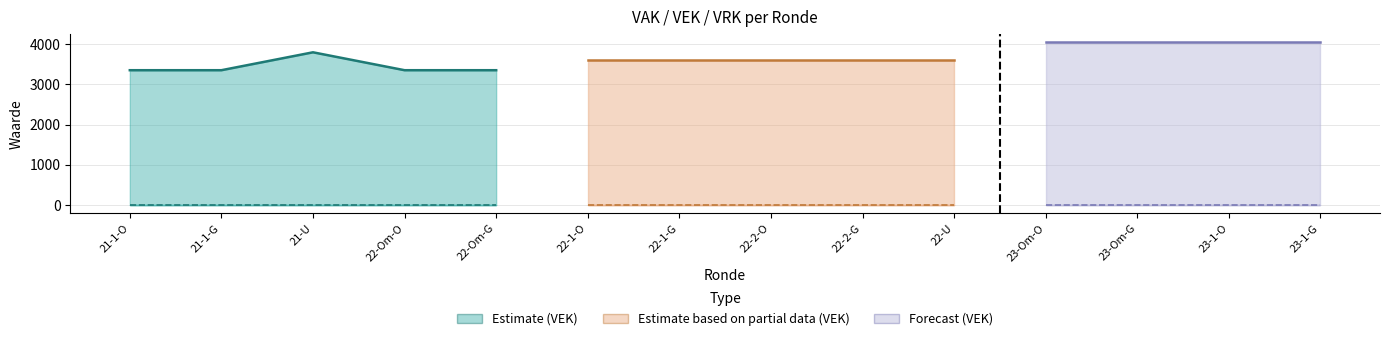

Is it true that VRK equals 0 at 2021 1ste aanpassing - goedgekeurd?

True